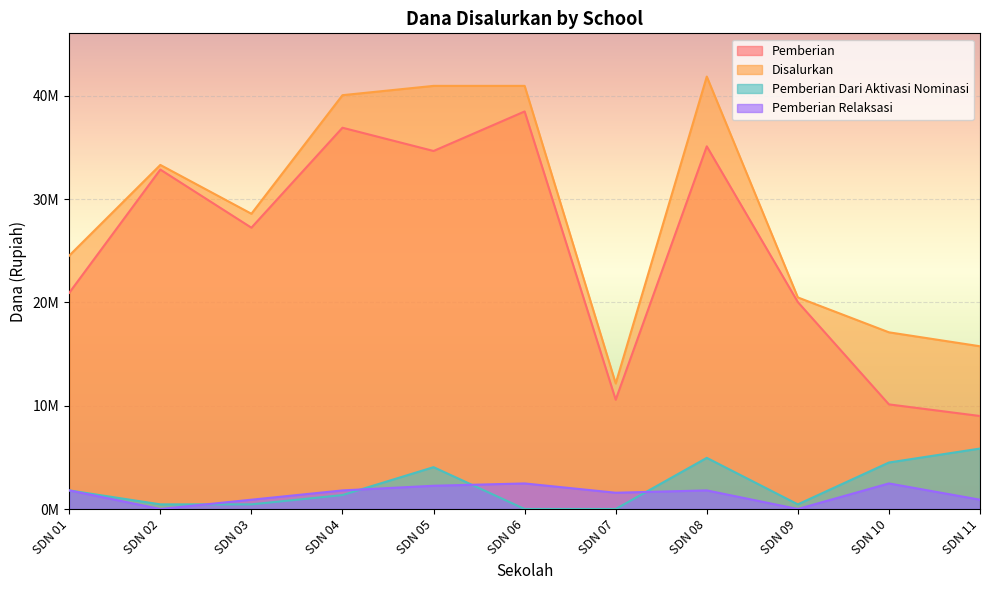

The Disalurkan series shows 41850000 at SDN 08. True or false?

True